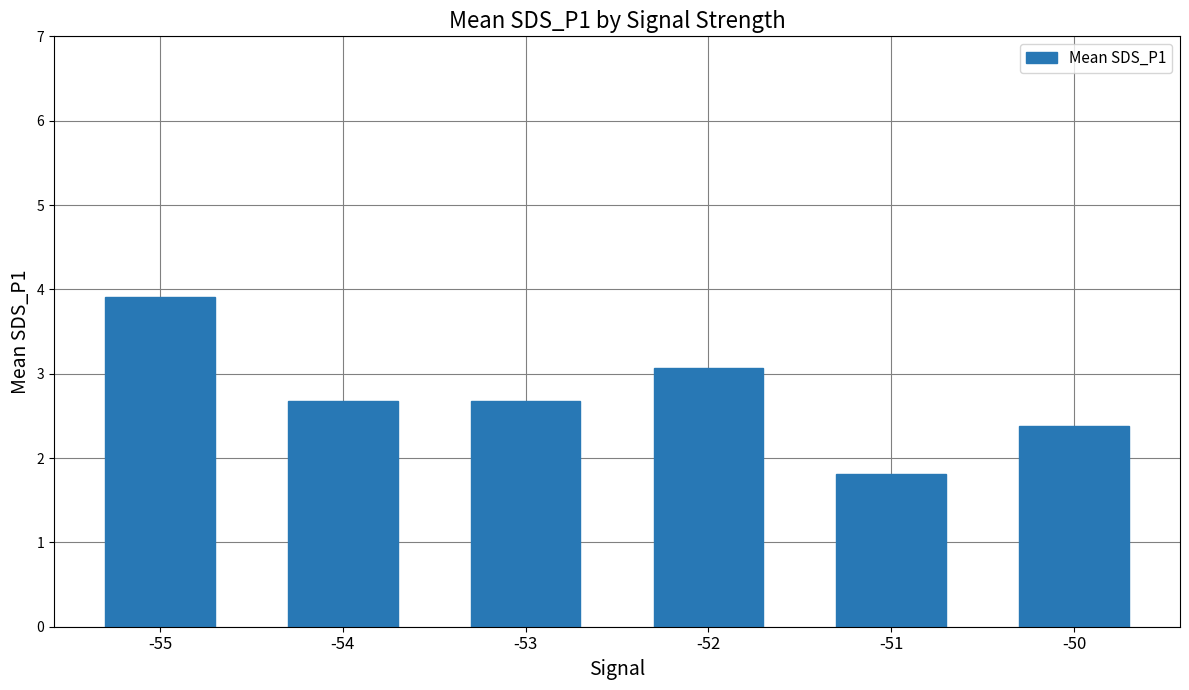

What is the change in value from -53 to -52?

+0.4